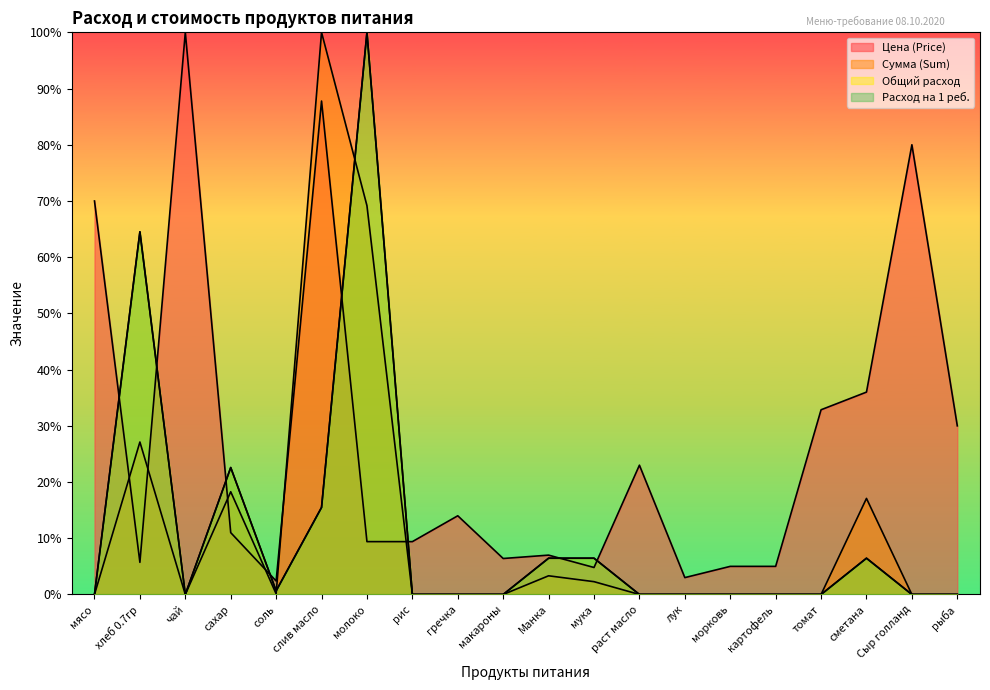

What is the average value of the Сумма (Sum) series?

11.9